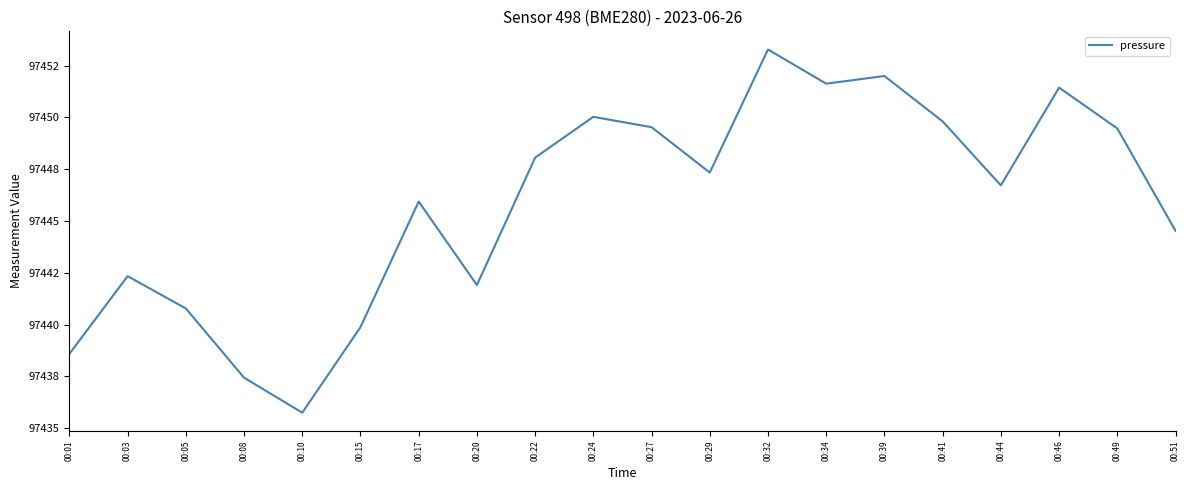

Is this an area chart (filled region under the line)?

No